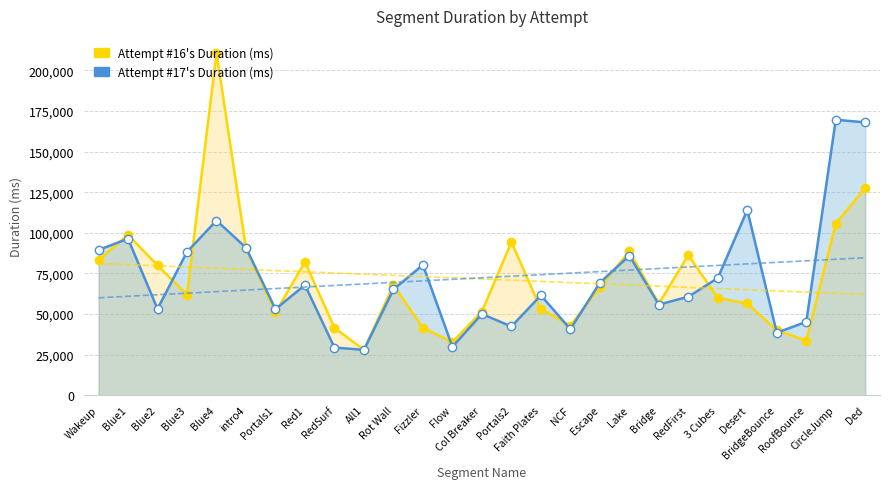

Is it true that Attempt #16's Duration (ms) equals 32738 at Flow?

True